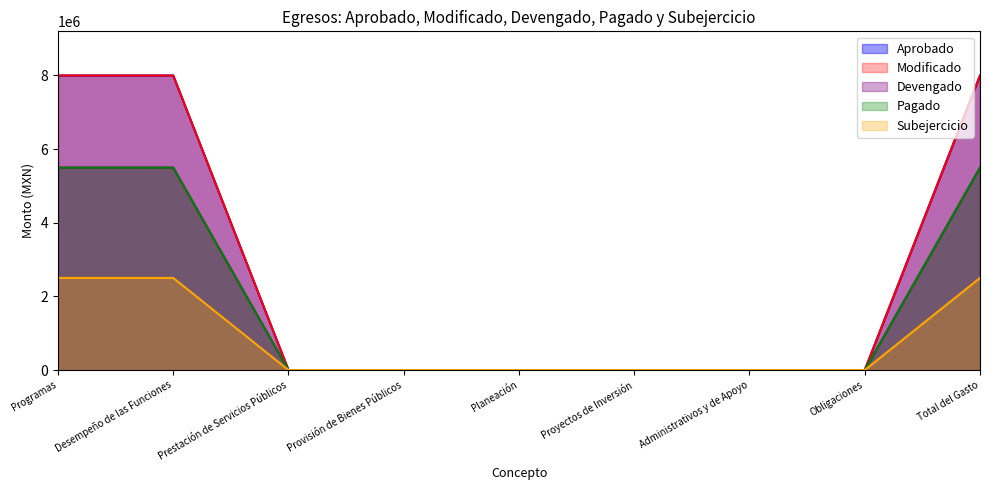

Which series has the widest spread of values?

Aprobado